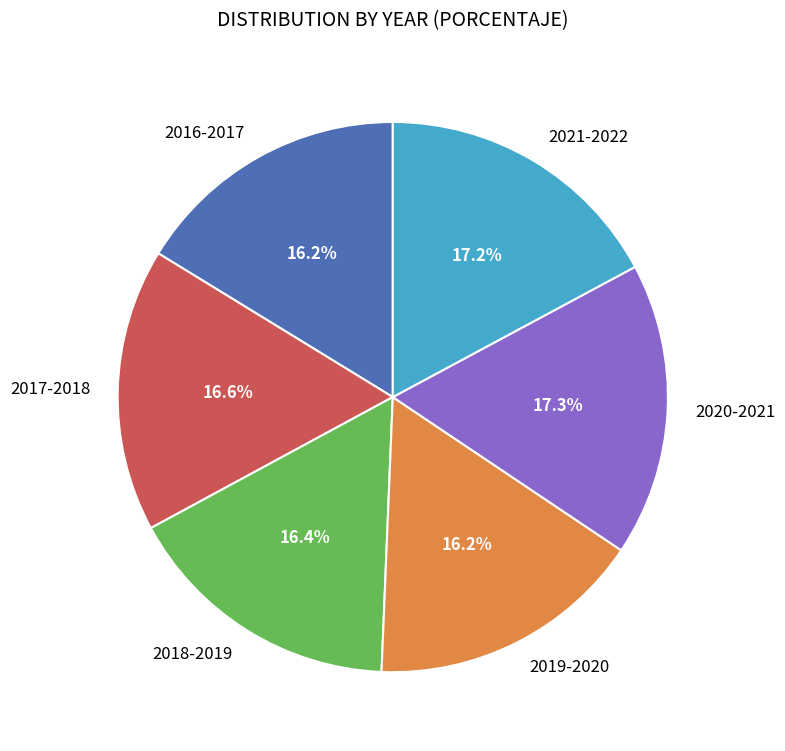

Is there a majority slice in this chart?

No